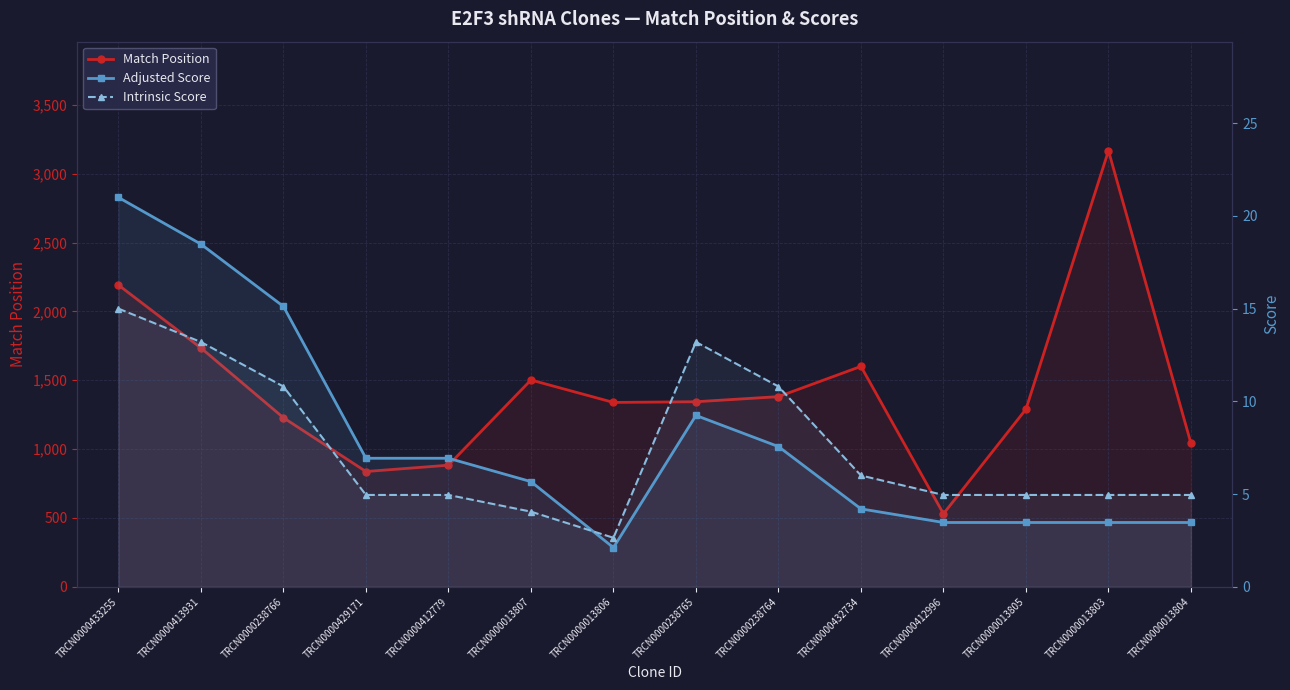

How many series are shown in this chart?

3